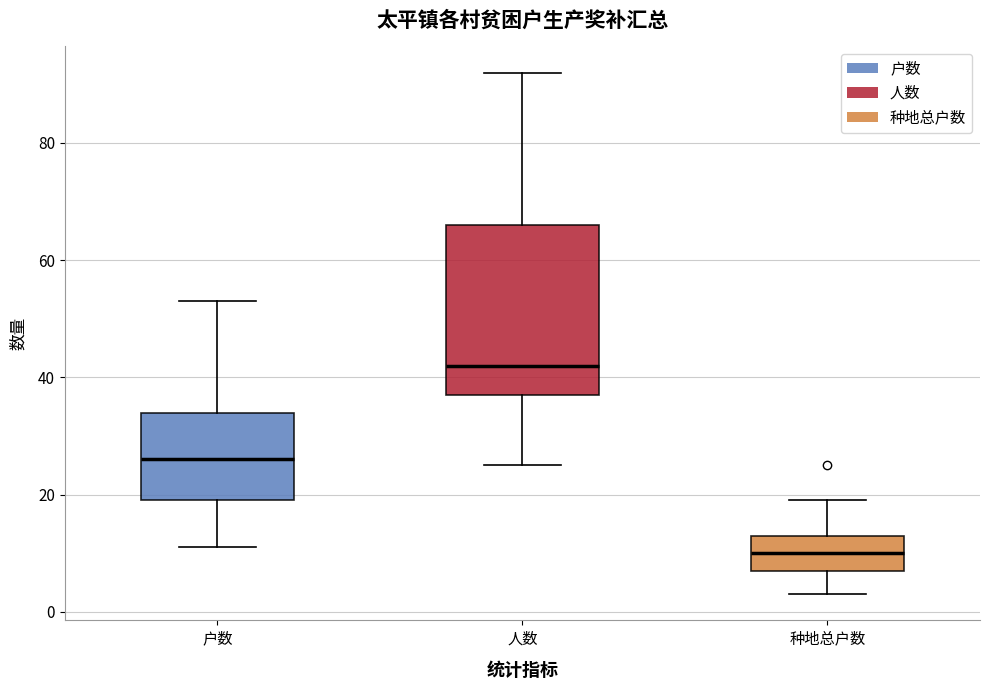

Where does the upper whisker of the box for 种地总户数 end on the y-axis? The values are not printed on the chart, so give them approximately, as read against the axis.

20